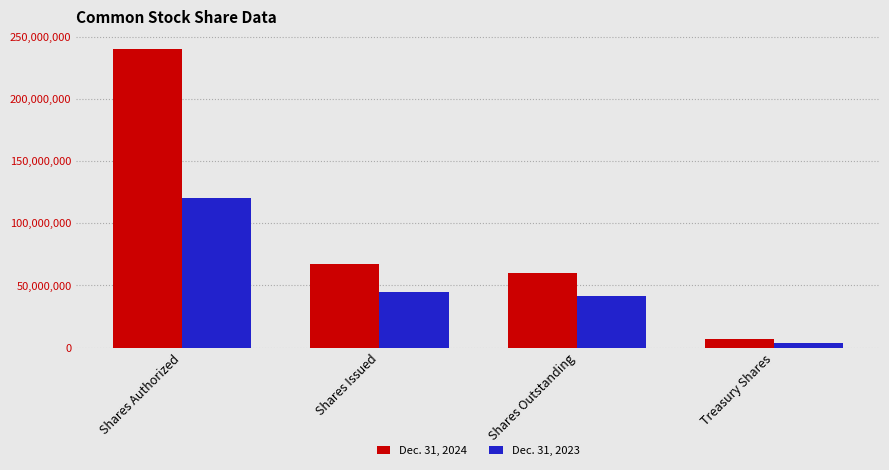

What is the sum of the Dec. 31, 2023 values at Shares Authorized and Shares Outstanding?

161249658